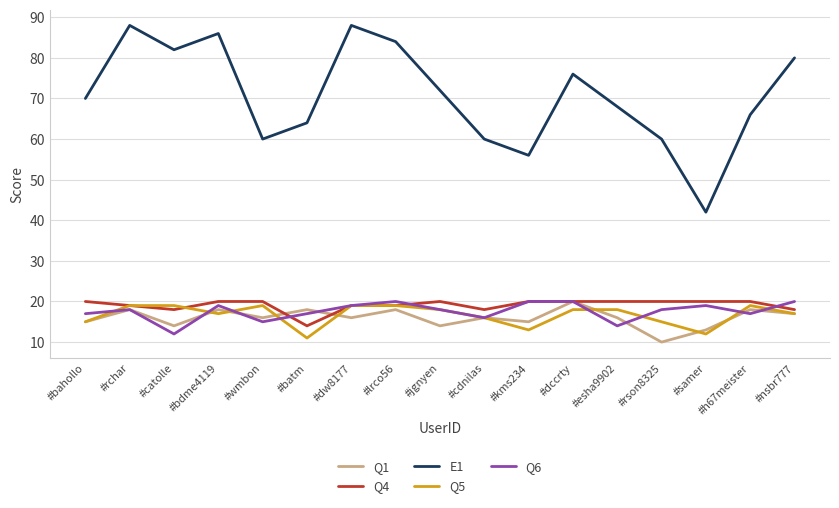

Reading right to left, extract all data points from this chart.

Q1: #nsbr777=17	#h67meister=18	#samer=13	#rson8325=10	#esha9902=16	#dccrty=20	#kms234=15	#cdnilas=16	#jgnyen=14	#lrco56=18	#dw8177=16	#batm=18	#wmbon=16	#bdme4119=18	#catolle=14	#rchar=18	#bahollo=15
Q4: #nsbr777=18	#h67meister=20	#samer=20	#rson8325=20	#esha9902=20	#dccrty=20	#kms234=20	#cdnilas=18	#jgnyen=20	#lrco56=19	#dw8177=19	#batm=14	#wmbon=20	#bdme4119=20	#catolle=18	#rchar=19	#bahollo=20
E1: #nsbr777=80	#h67meister=66	#samer=42	#rson8325=60	#esha9902=68	#dccrty=76	#kms234=56	#cdnilas=60	#jgnyen=72	#lrco56=84	#dw8177=88	#batm=64	#wmbon=60	#bdme4119=86	#catolle=82	#rchar=88	#bahollo=70
Q5: #nsbr777=17	#h67meister=19	#samer=12	#rson8325=15	#esha9902=18	#dccrty=18	#kms234=13	#cdnilas=16	#jgnyen=18	#lrco56=19	#dw8177=19	#batm=11	#wmbon=19	#bdme4119=17	#catolle=19	#rchar=19	#bahollo=15
Q6: #nsbr777=20	#h67meister=17	#samer=19	#rson8325=18	#esha9902=14	#dccrty=20	#kms234=20	#cdnilas=16	#jgnyen=18	#lrco56=20	#dw8177=19	#batm=17	#wmbon=15	#bdme4119=19	#catolle=12	#rchar=18	#bahollo=17